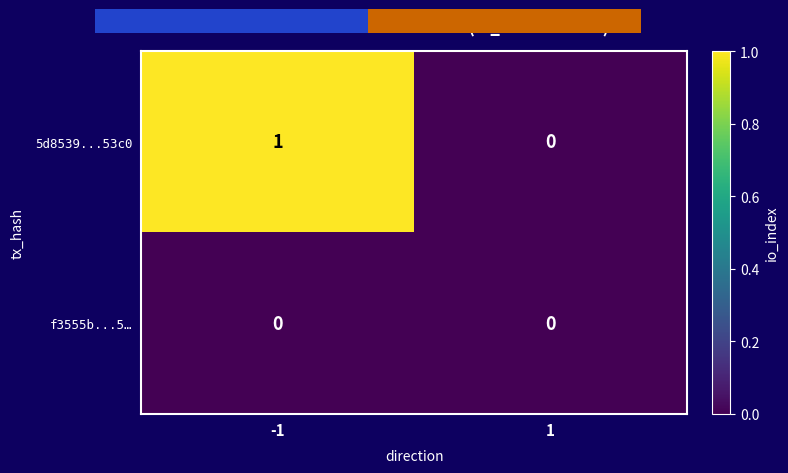

Reading left to right, list all the values displayed in this chart.

5d8539...53c0: 1	0
f3555b...5…: 0	0